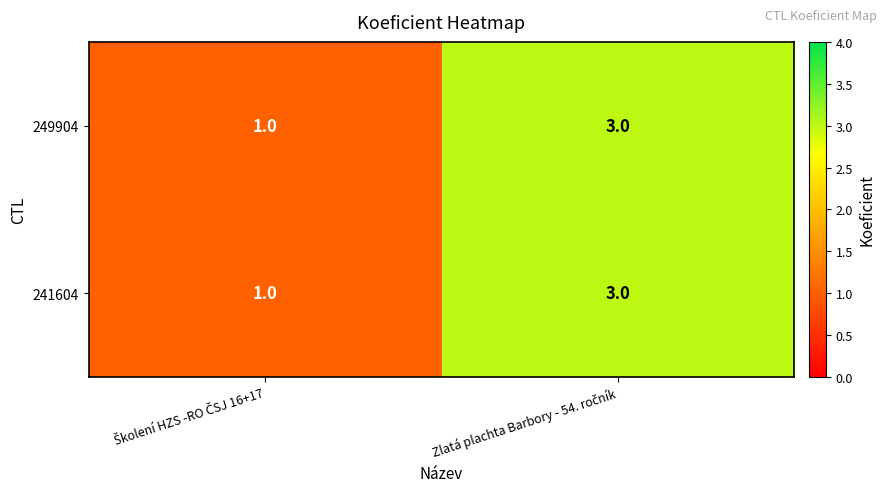

What is the sum of all 241604 values?

4